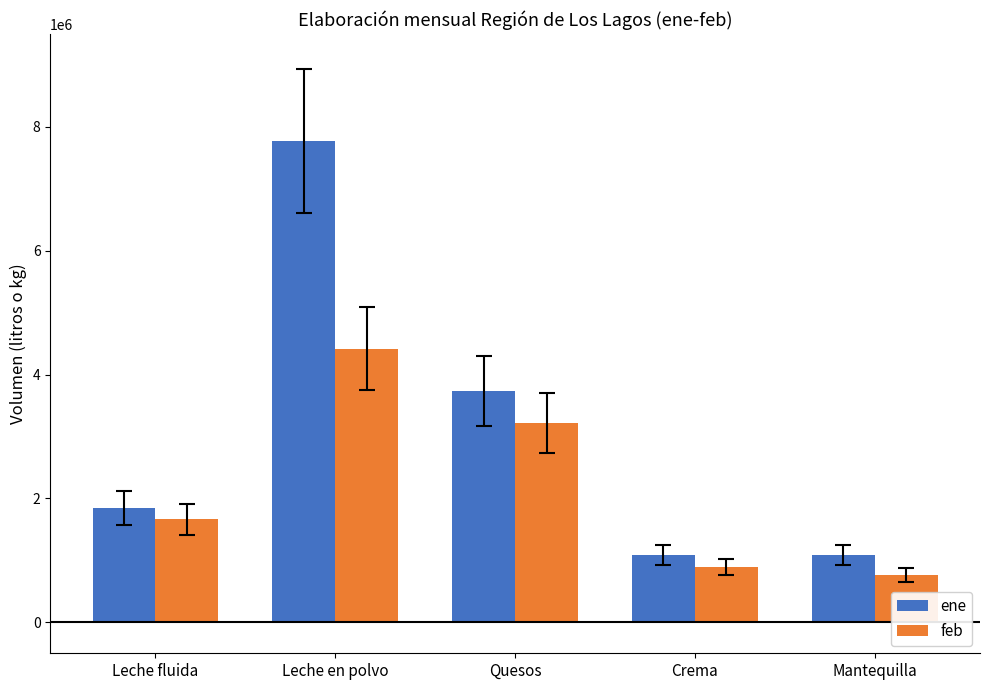

What is the sum of all feb values?

10957646